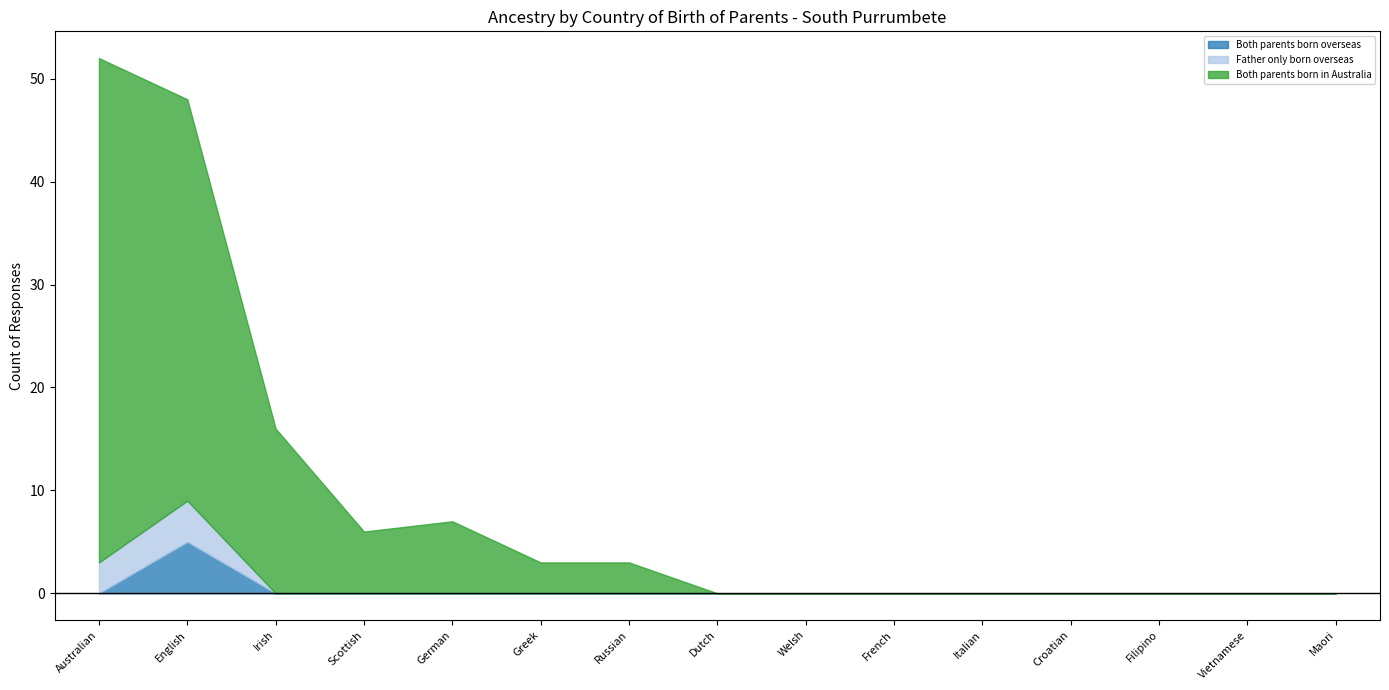

Reading left to right, list all the values displayed in this chart.

Both parents born overseas: Australian=0	English=5	Irish=0	Scottish=0	German=0	Greek=0	Russian=0	Dutch=0	Welsh=0	French=0	Italian=0	Croatian=0	Filipino=0	Vietnamese=0	Maori=0
Father only born overseas: Australian=3	English=4	Irish=0	Scottish=0	German=0	Greek=0	Russian=0	Dutch=0	Welsh=0	French=0	Italian=0	Croatian=0	Filipino=0	Vietnamese=0	Maori=0
Mother only born overseas: Australian=0	English=0	Irish=0	Scottish=0	German=0	Greek=0	Russian=0	Dutch=0	Welsh=0	French=0	Italian=0	Croatian=0	Filipino=0	Vietnamese=0	Maori=0
Both parents born in Australia: Australian=49	English=39	Irish=16	Scottish=6	German=7	Greek=3	Russian=3	Dutch=0	Welsh=0	French=0	Italian=0	Croatian=0	Filipino=0	Vietnamese=0	Maori=0